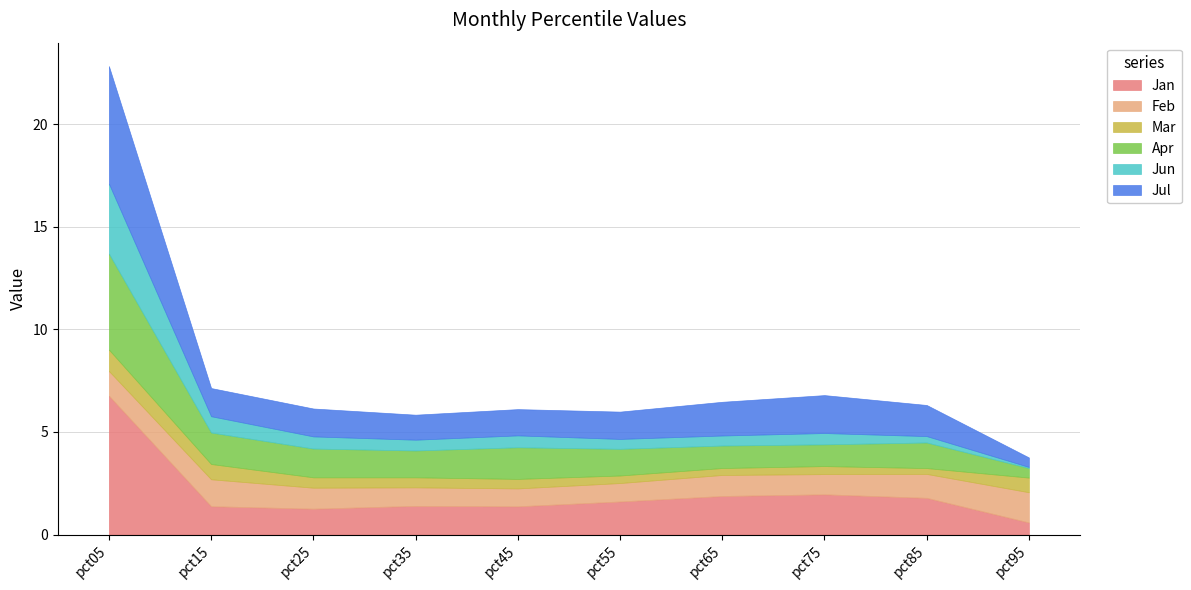

List the labels in order of Feb value, largest first.

pct95, pct15, pct05, pct85, pct65, pct25, pct75, pct35, pct55, pct45